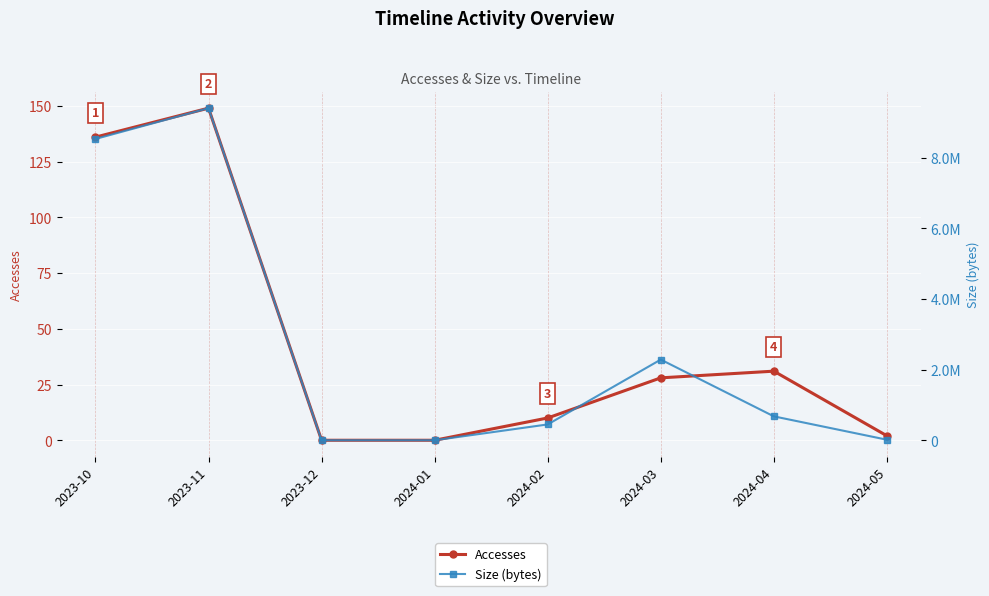

What is the difference between the maximum and minimum values in the Accesses series?

149